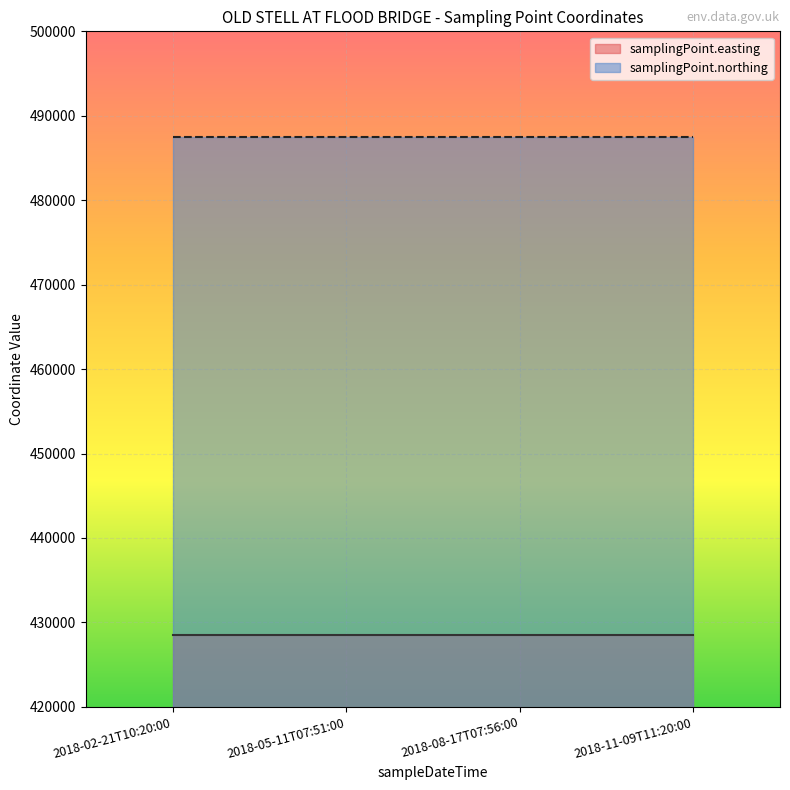

What is the label of the 2nd point from the right?

2018-08-17T07:56:00